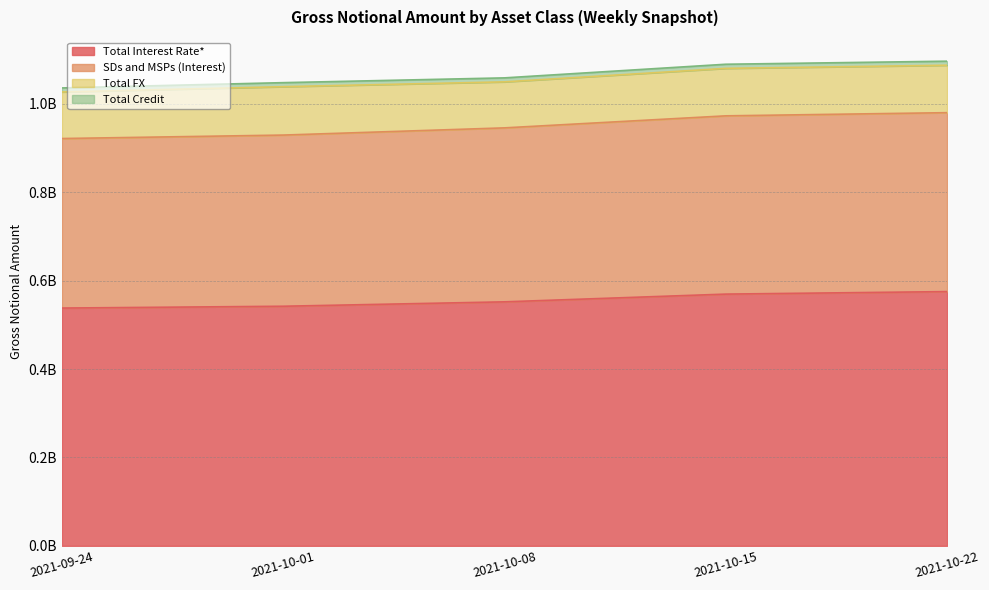

List the labels in order of Total Interest Rate* value, smallest first.

2021-09-24, 2021-10-01, 2021-10-08, 2021-10-15, 2021-10-22